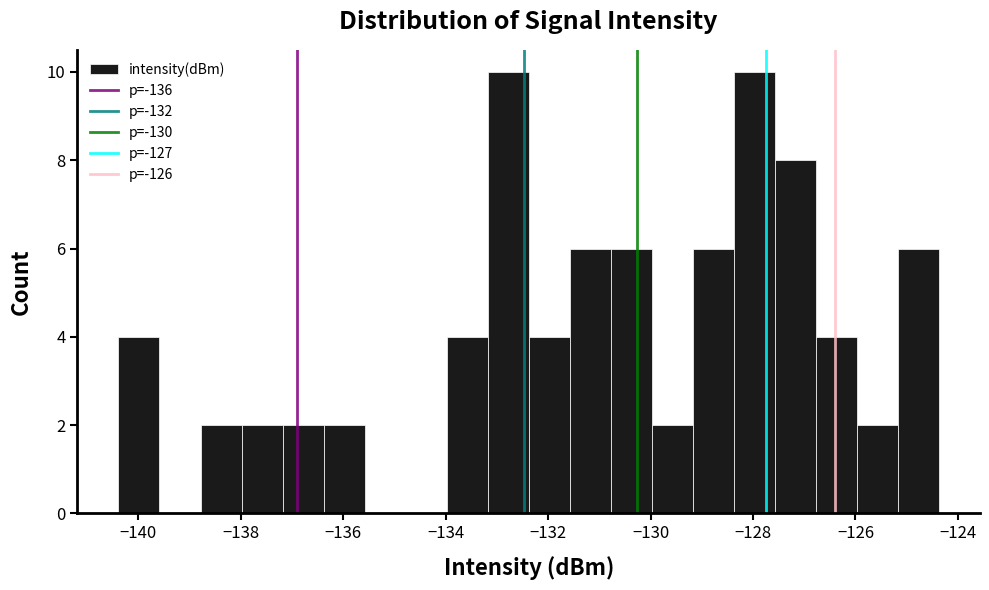

Reading left to right, transcribe this chart: for each bar, give the range it covers on the x-axis and its height. Neither the bar edges nor the heights are printed on the chart, so give them approximately, as read against the axes.

-140.4 to -139.6: 4
-139.6 to -138.8: 0
-138.8 to -138.0: 2
-138.0 to -137.2: 2
-137.2 to -136.4: 2
-136.4 to -135.6: 2
-135.6 to -134.8: 0
-134.8 to -134.0: 0
-134.0 to -133.2: 4
-133.2 to -132.4: 10
-132.4 to -131.6: 4
-131.6 to -130.8: 6
-130.8 to -130.0: 6
-130.0 to -129.2: 2
-129.2 to -128.4: 6
-128.4 to -127.6: 10
-127.6 to -126.8: 8
-126.8 to -126.0: 4
-126.0 to -125.2: 2
-125.2 to -124.4: 6